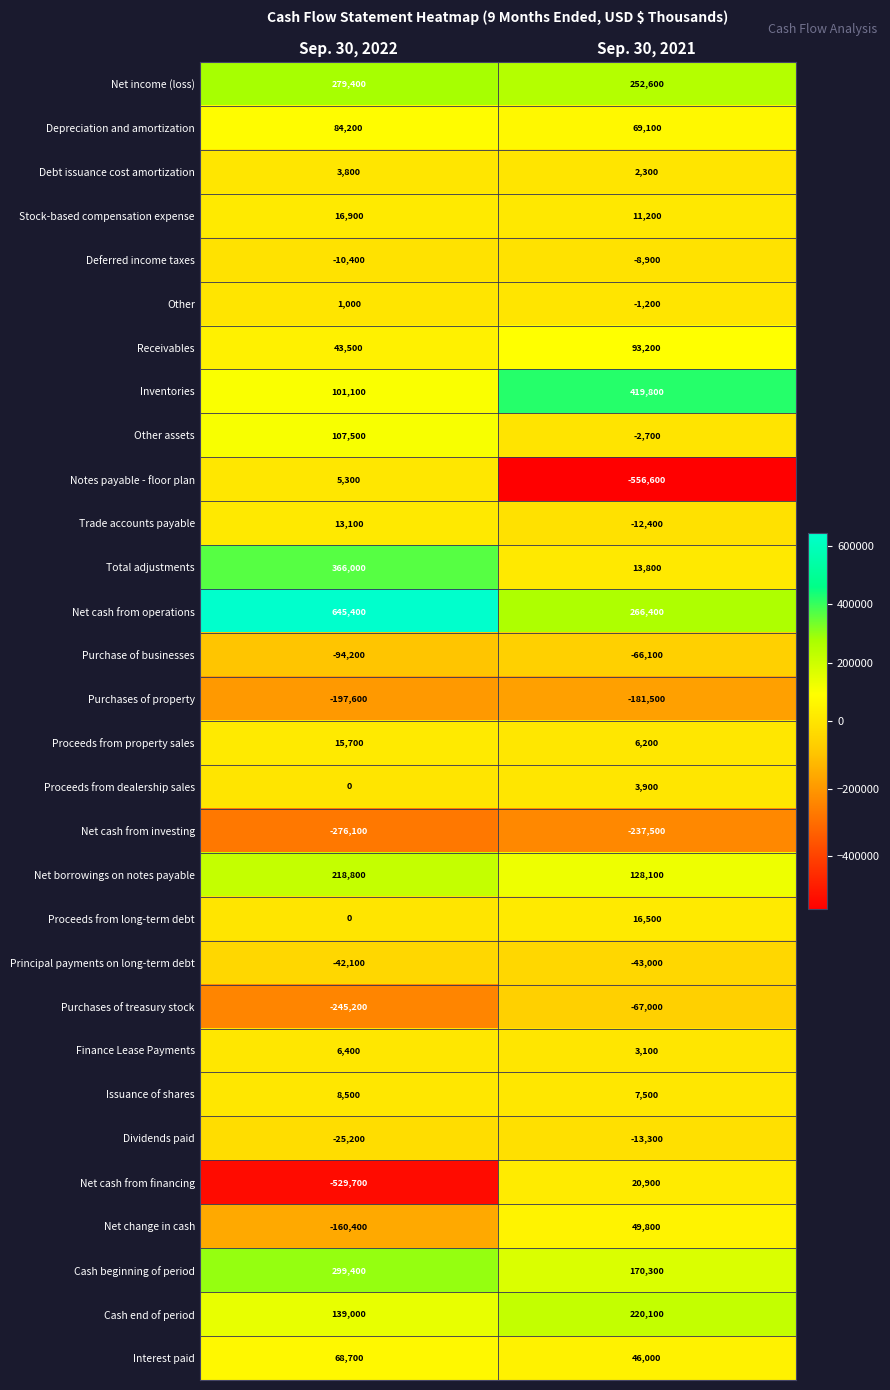

Which series has the largest range (max minus min)?

Notes payable - floor plan